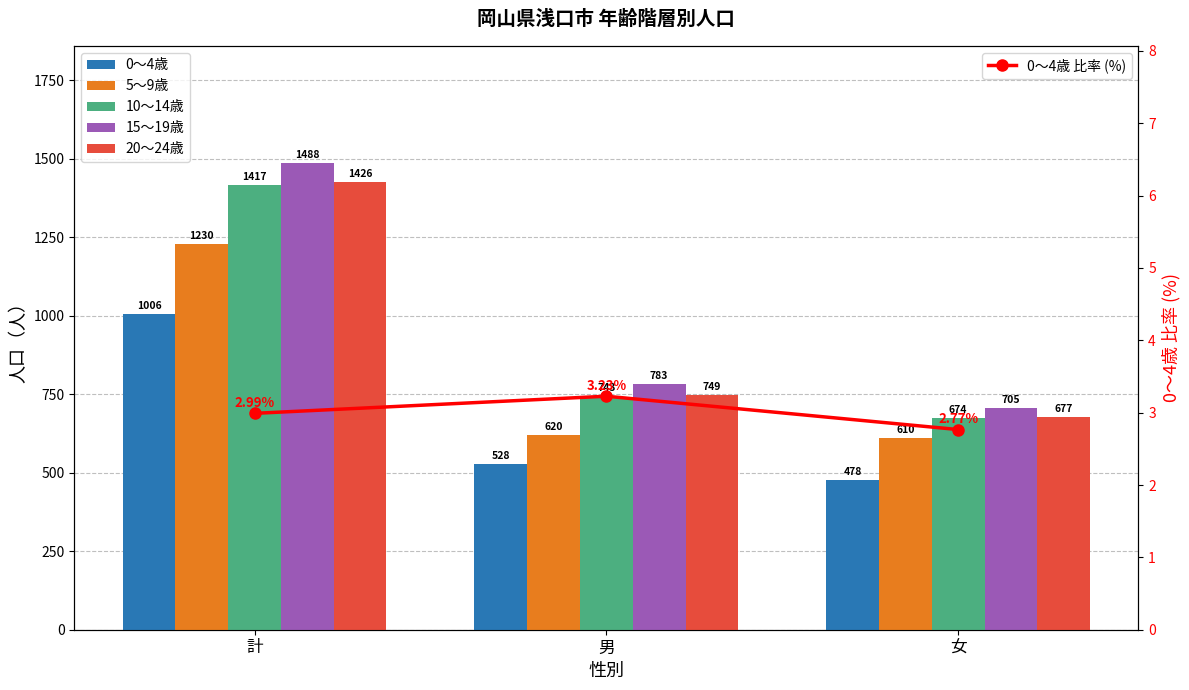

What is the minimum value for 10～14歳?

674.0